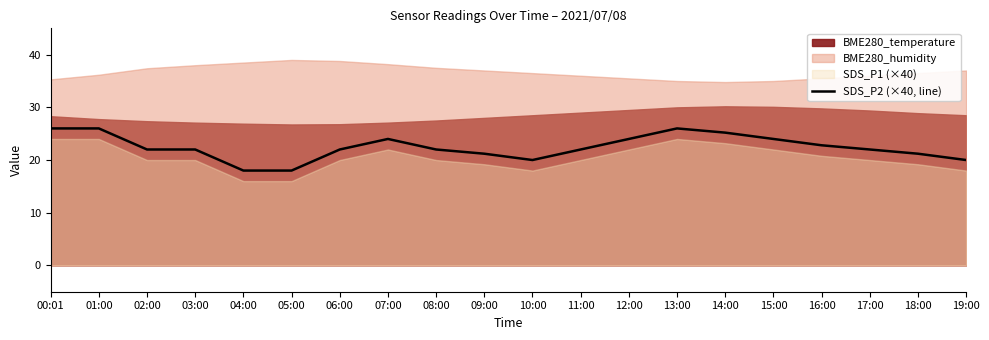

The SDS_P2 (×40, line) series shows 7.4 at 02:00. True or false?

False